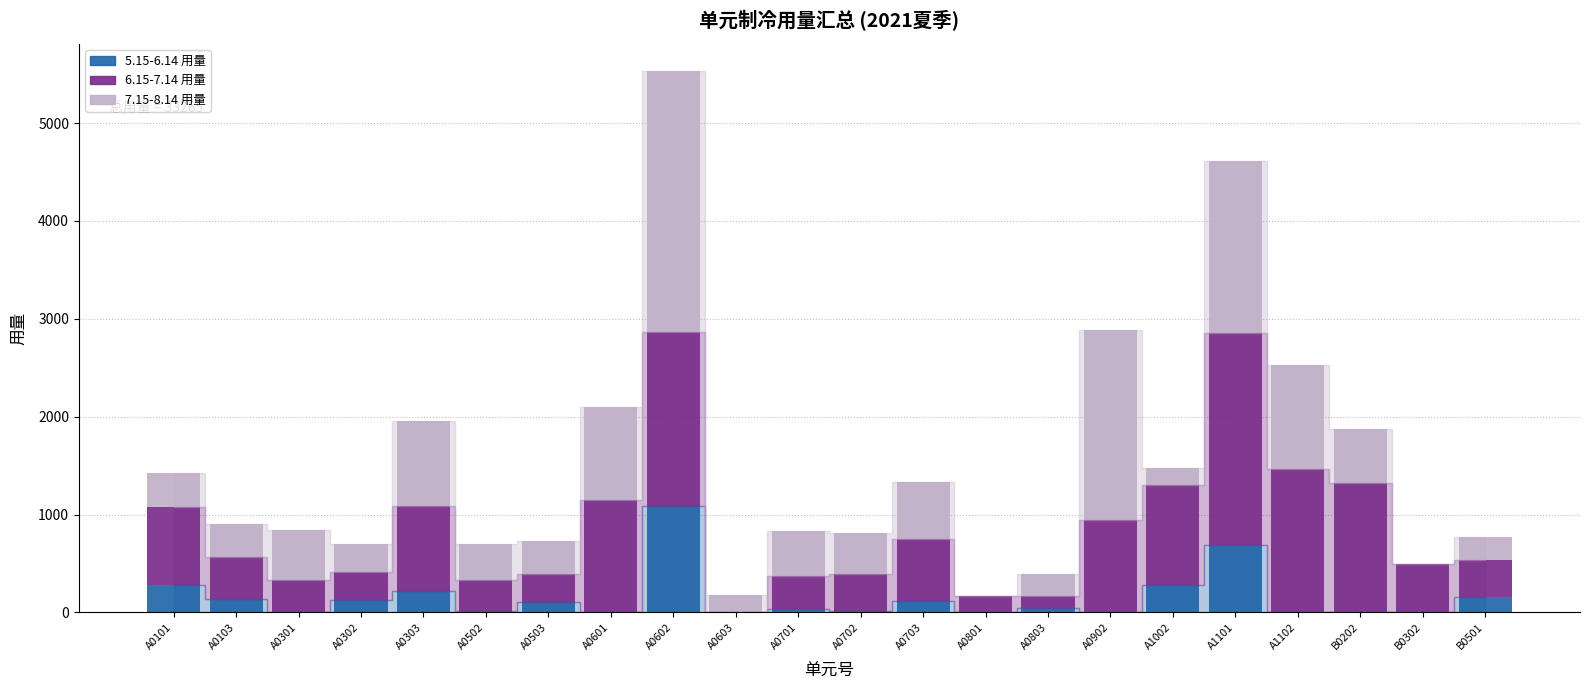

Is it true that 5.15-6.14 用量 equals 277 at A1002?

True